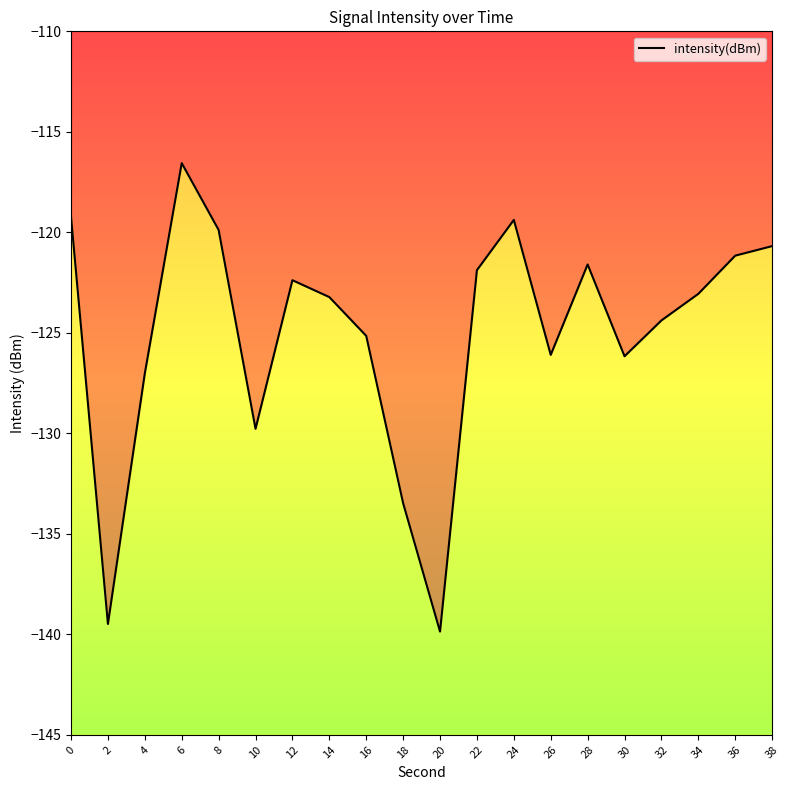

What is the sum of all values?

-2500.5